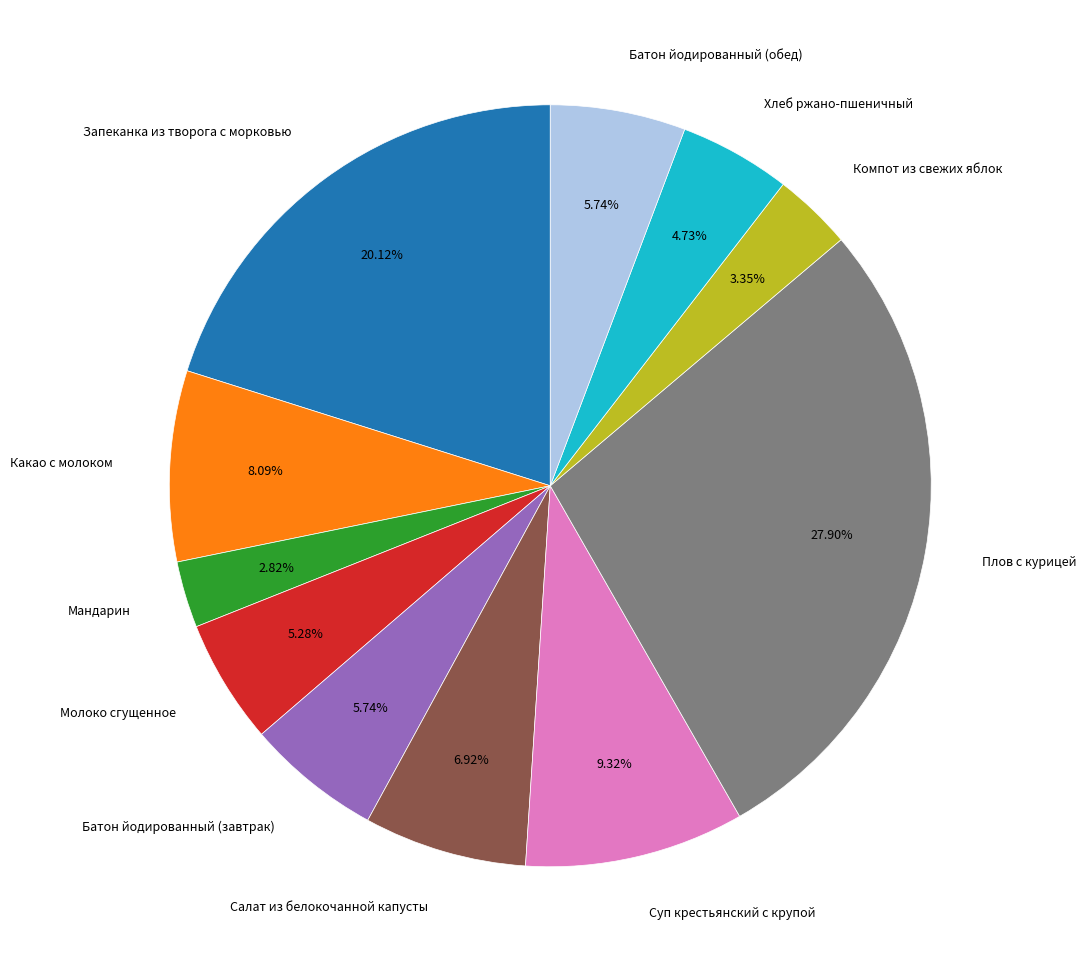

Is there any slice that represents more than half of the pie?

No